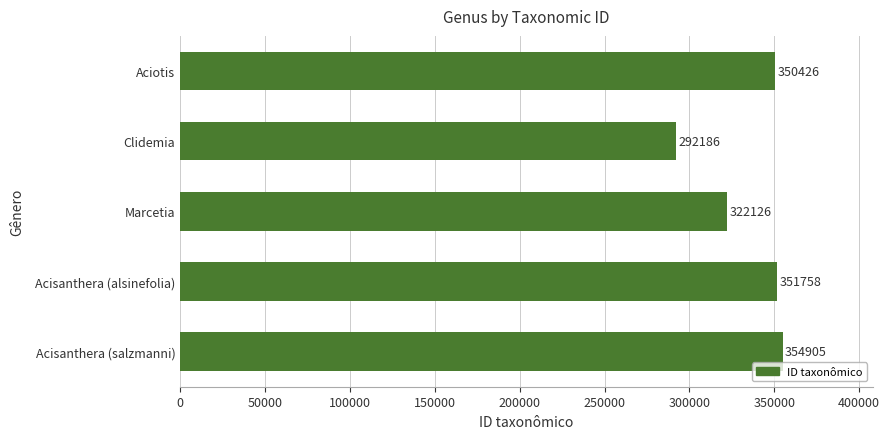

How many bars are there in total?

5